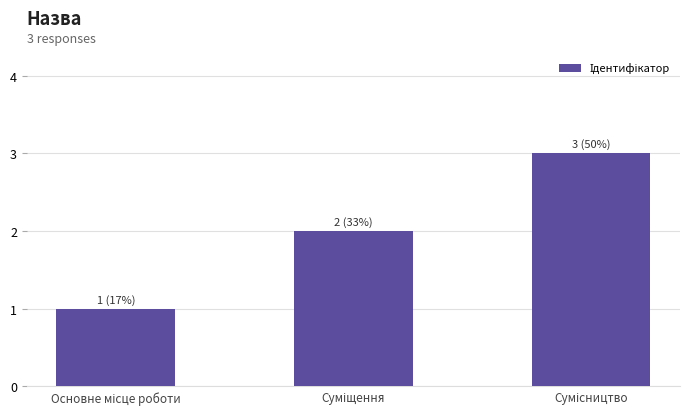

How many data points are less than 2?

1